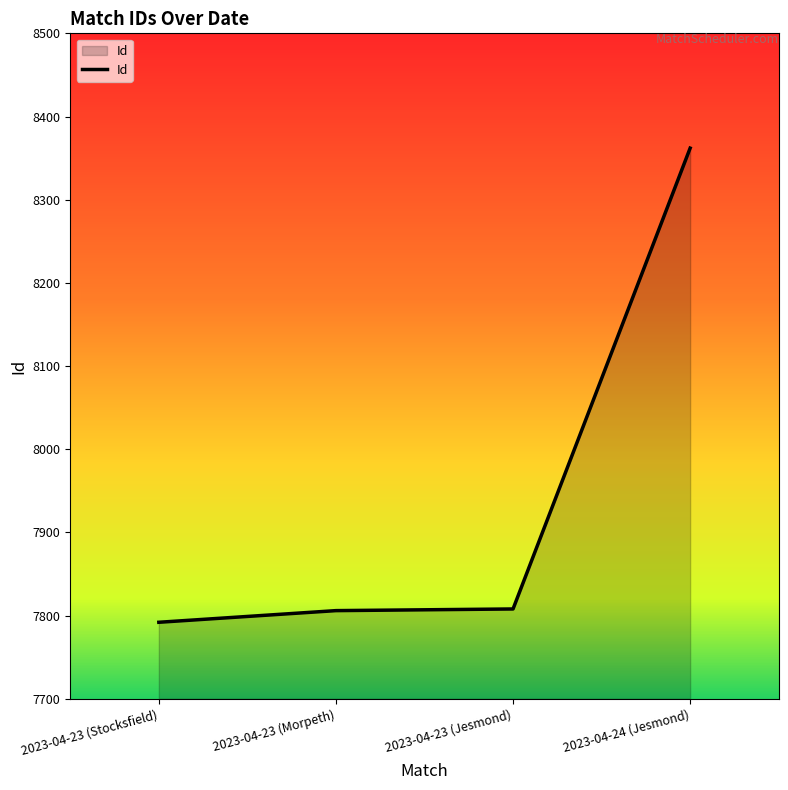

What position from the right is 2023-04-23 (Morpeth)?

3